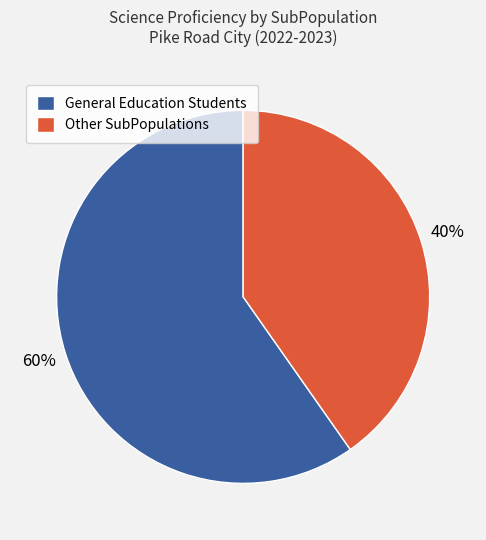

Which slice is the largest?

General Education Students